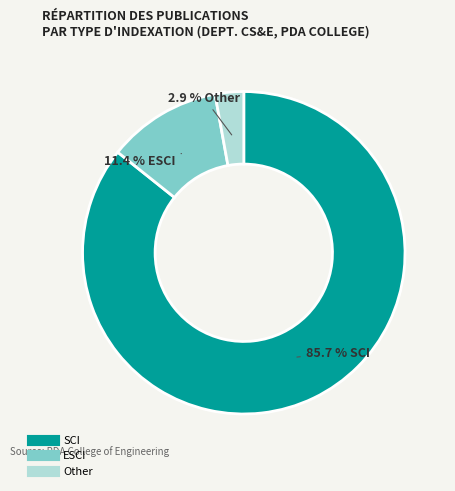

Is the sum of SCI and ESCI greater than half?

Yes